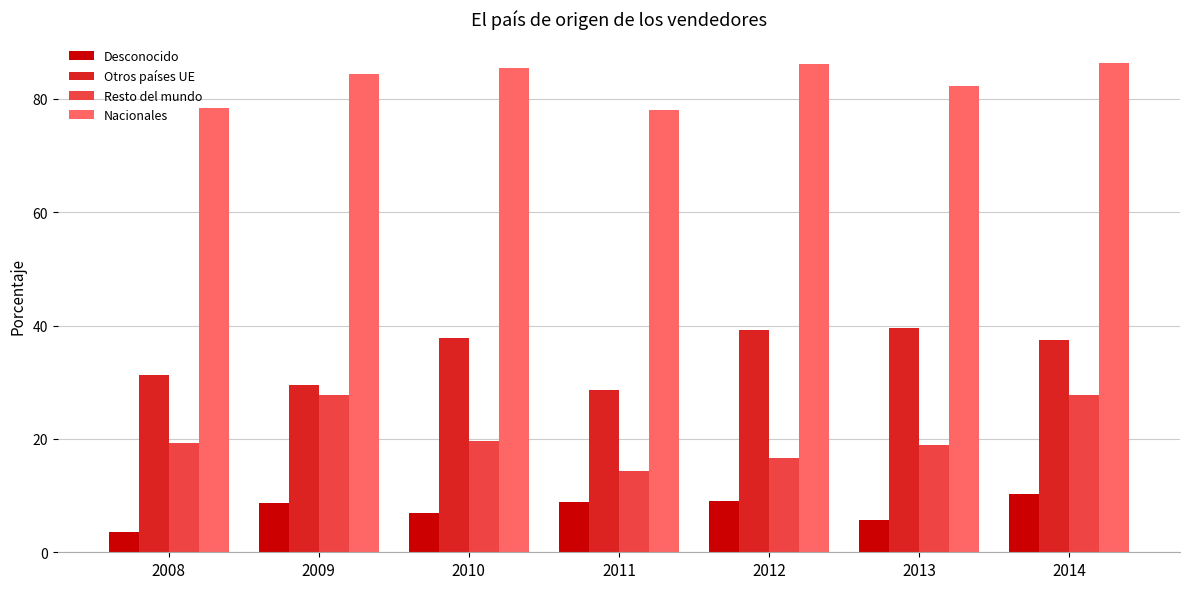

Which series changed the most between 2008 and 2012?

Otros países UE